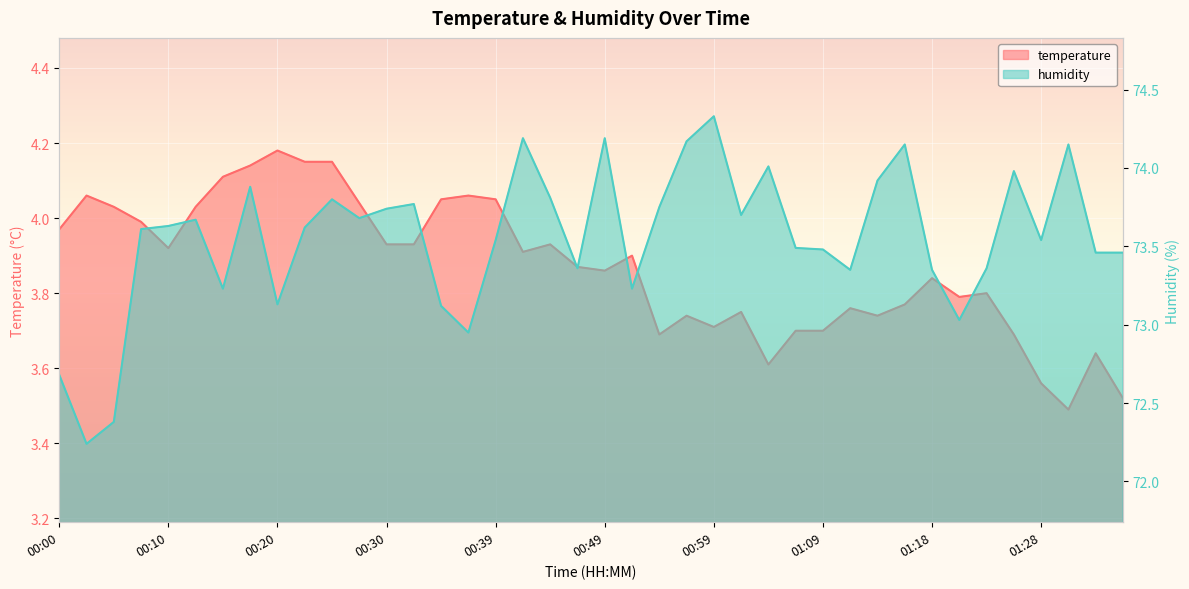

Which series has the widest spread of values?

humidity